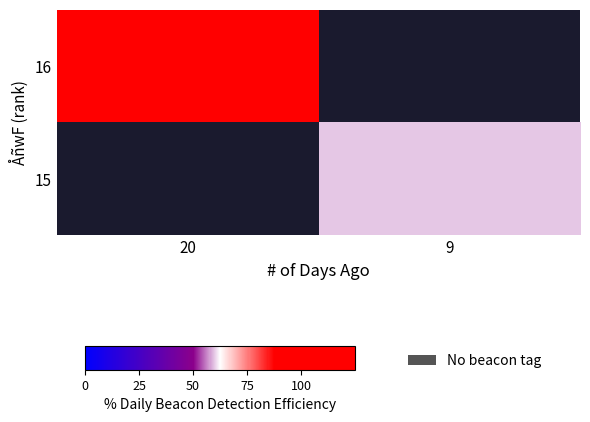

Between 9 and 20, which is larger?

20